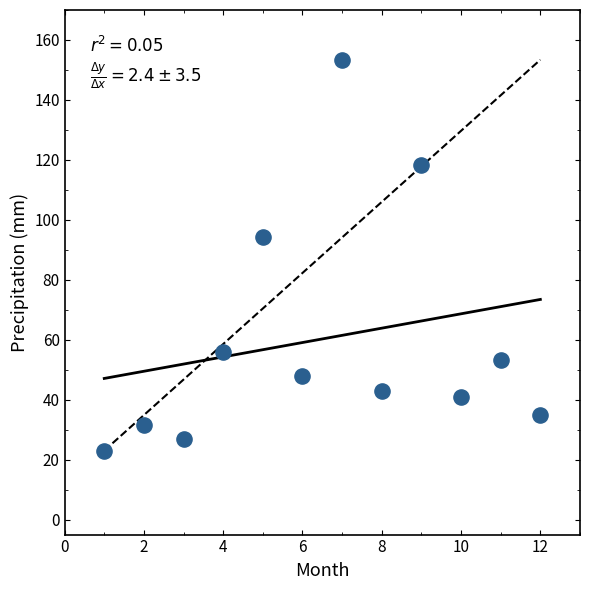

What Y value in the scatter plot is closest to 88?

94.2